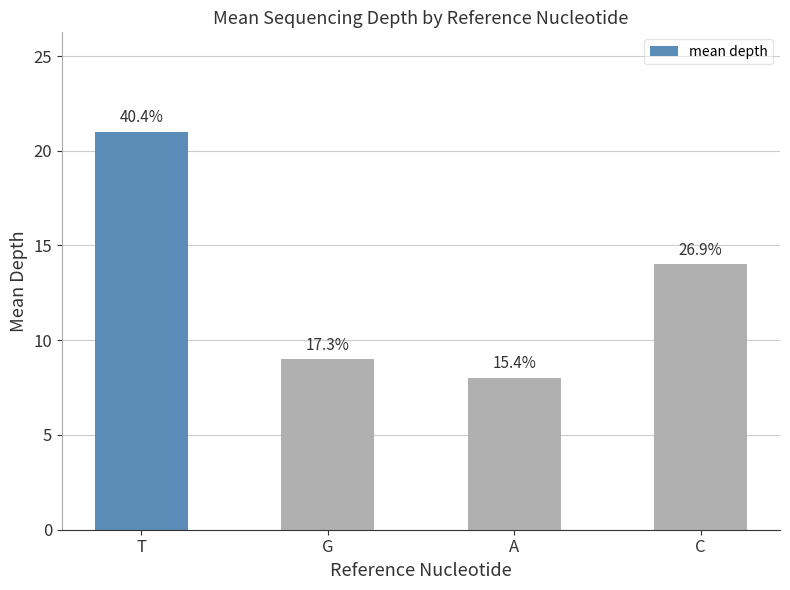

What position from the right is T?

4